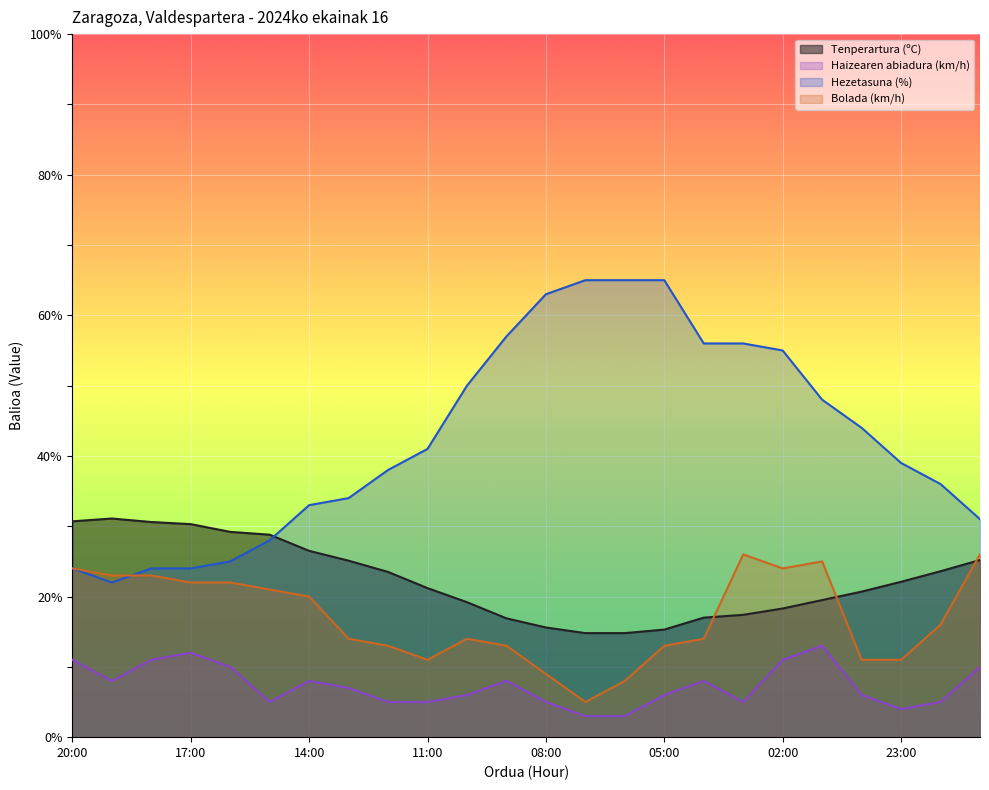

True or false: Bolada (km/h) has a value of 26.0 at 21:00.

True